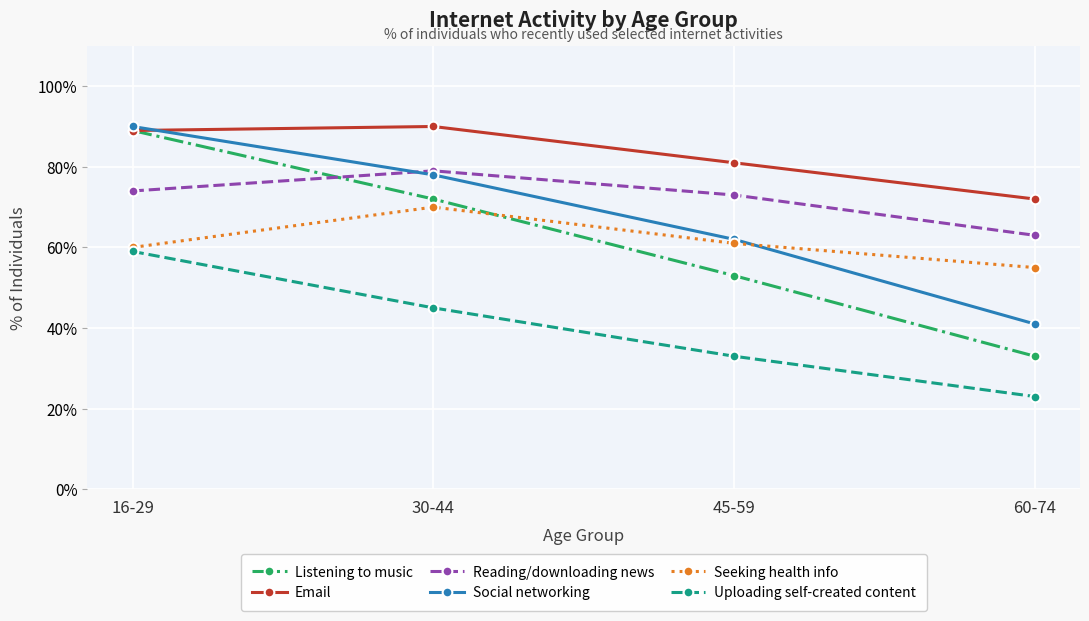

What is the average value of the Uploading self-created content series?

40